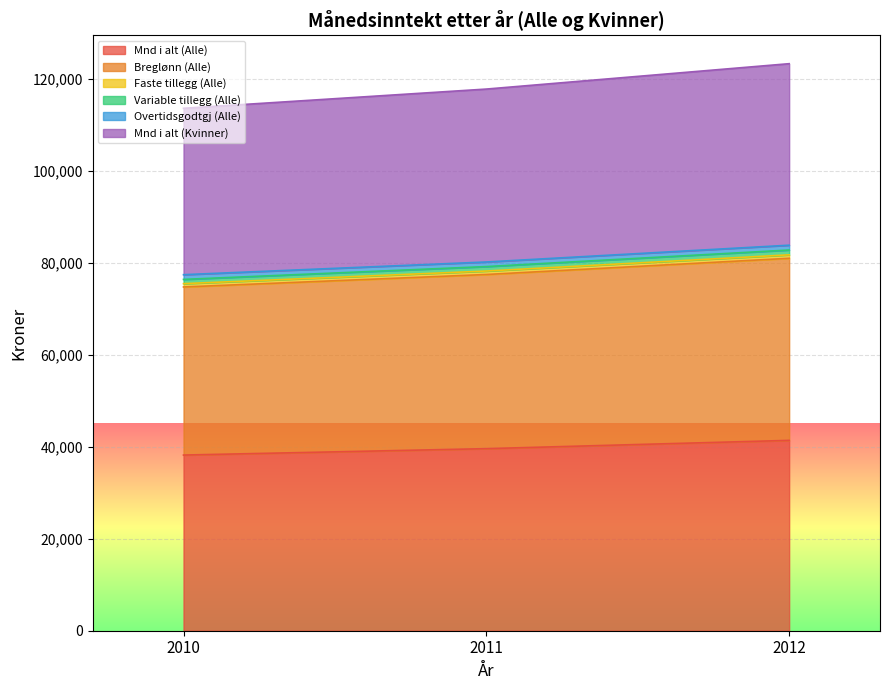

What is the minimum value for Mnd i alt (Alle)?

38174.6